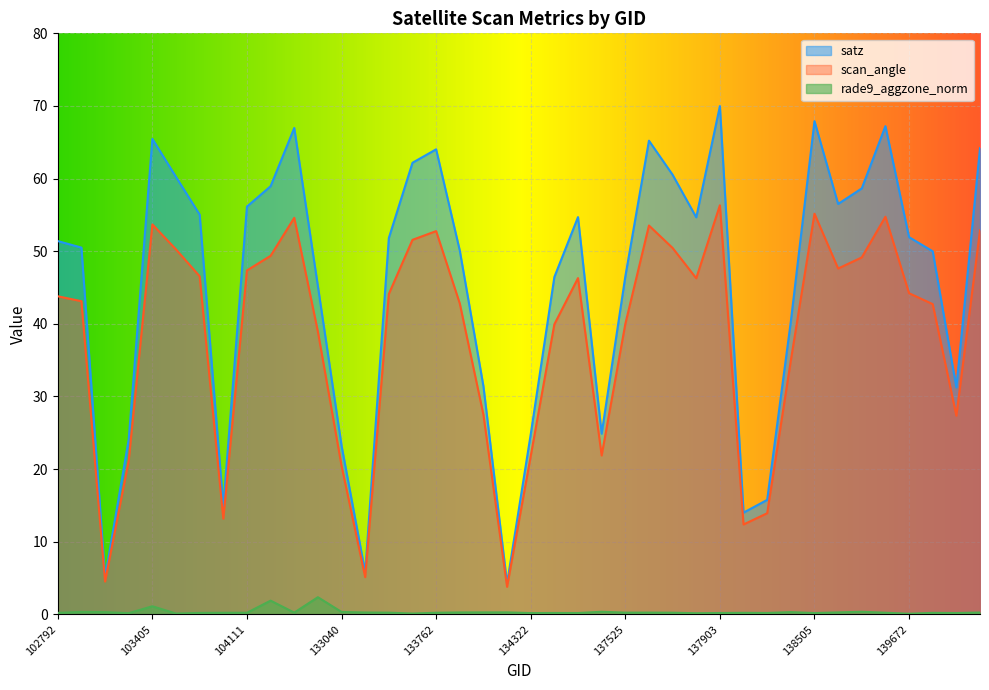

How many interior local peaks does the satz series have?

8